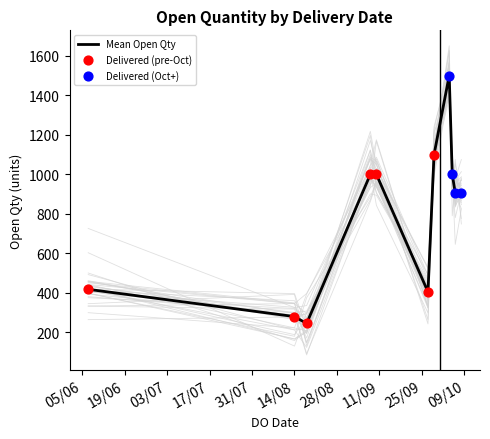

What is the ratio of the value at 14 to the value at 8?

1.0